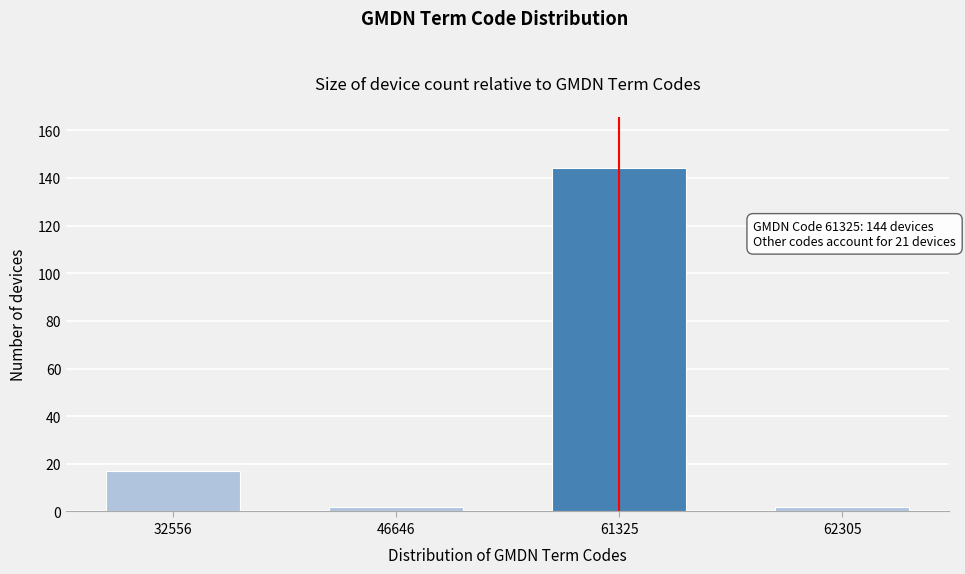

Reading right to left, what are all the values shown in this chart?

2	144	2	17